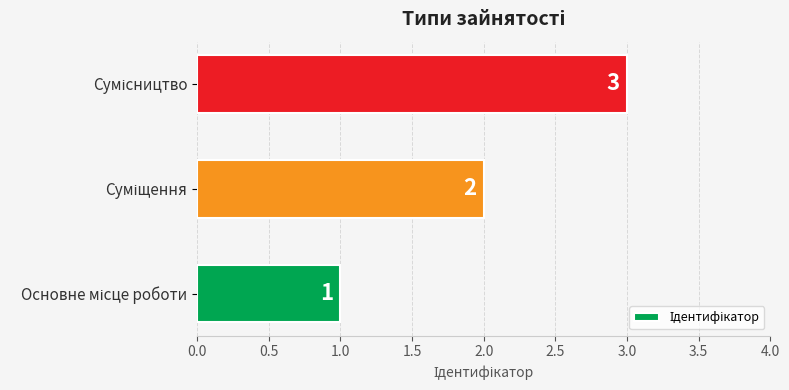

How many bars are there in total?

3